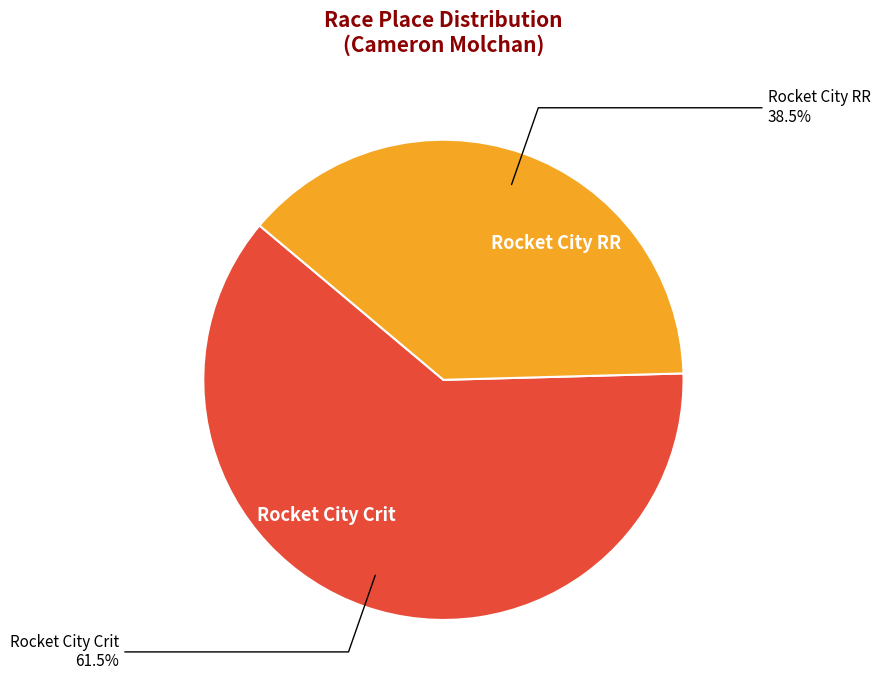

Count the number of slices in the pie.

2